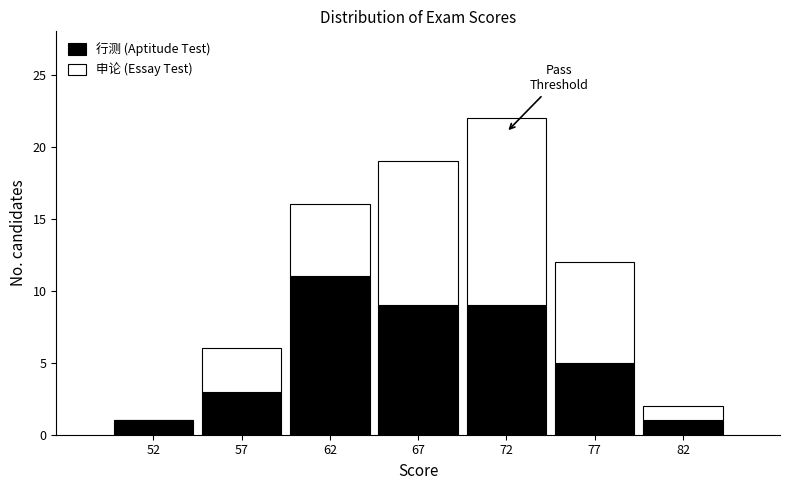

Reading left to right, list the values for the 行测 (Aptitude Test) series.

52=1	57=3	62=11	67=9	72=9	77=5	82=1